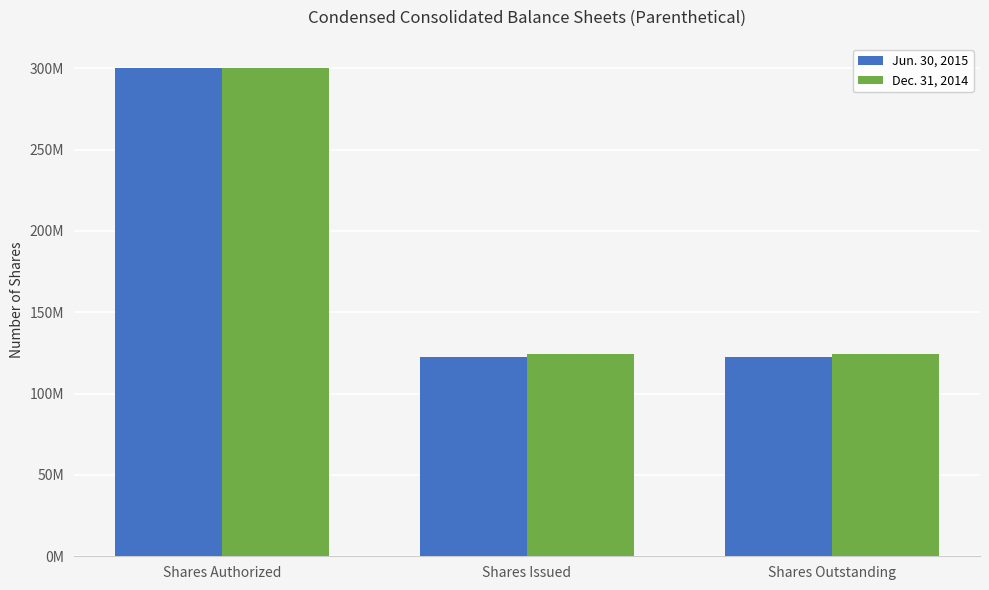

Between Shares Issued and Shares Outstanding, which series saw the biggest shift?

Jun. 30, 2015